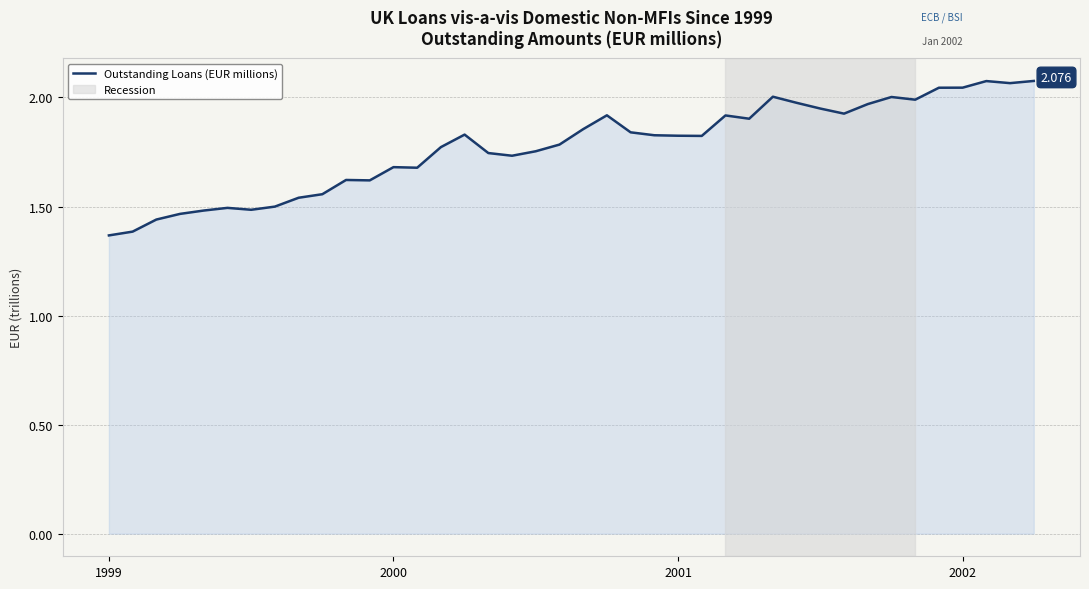

What is the label of the 19th point from the right?

21